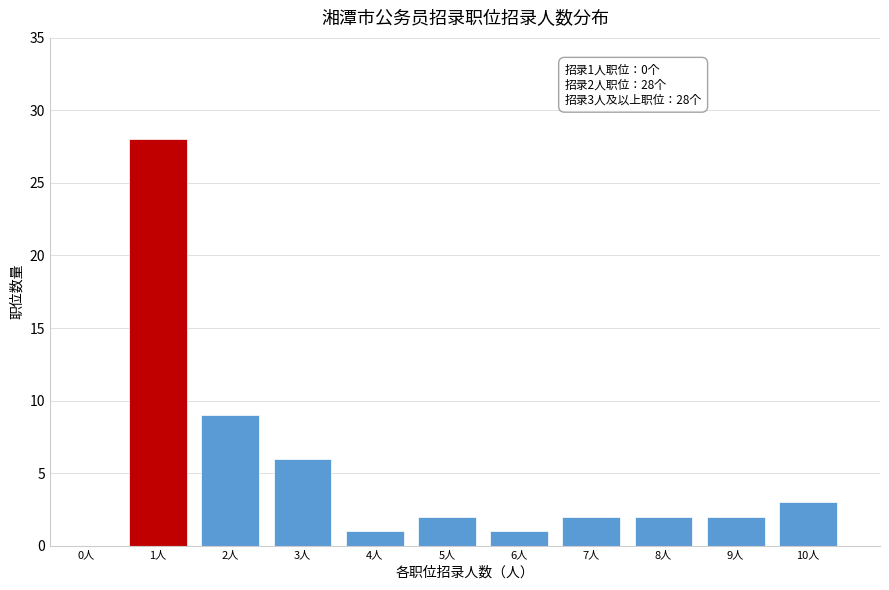

Reading left to right, extract all data points from this chart.

0人=0	1人=28	2人=9	3人=6	4人=1	5人=2	6人=1	7人=2	8人=2	9人=2	10人=3